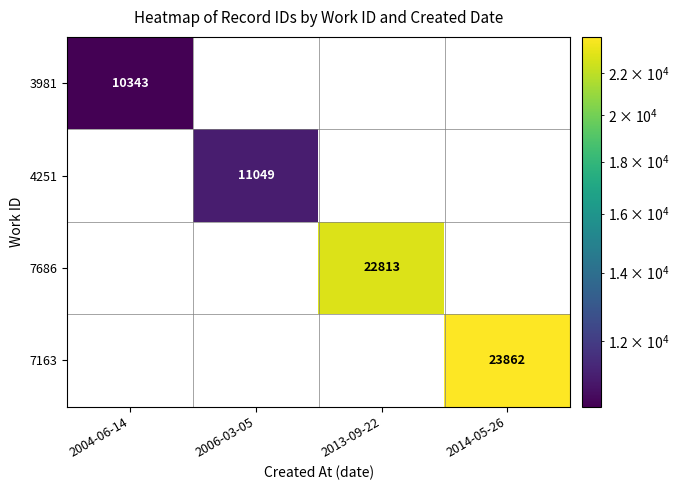

Which category has the highest value across all series?

2014-05-26